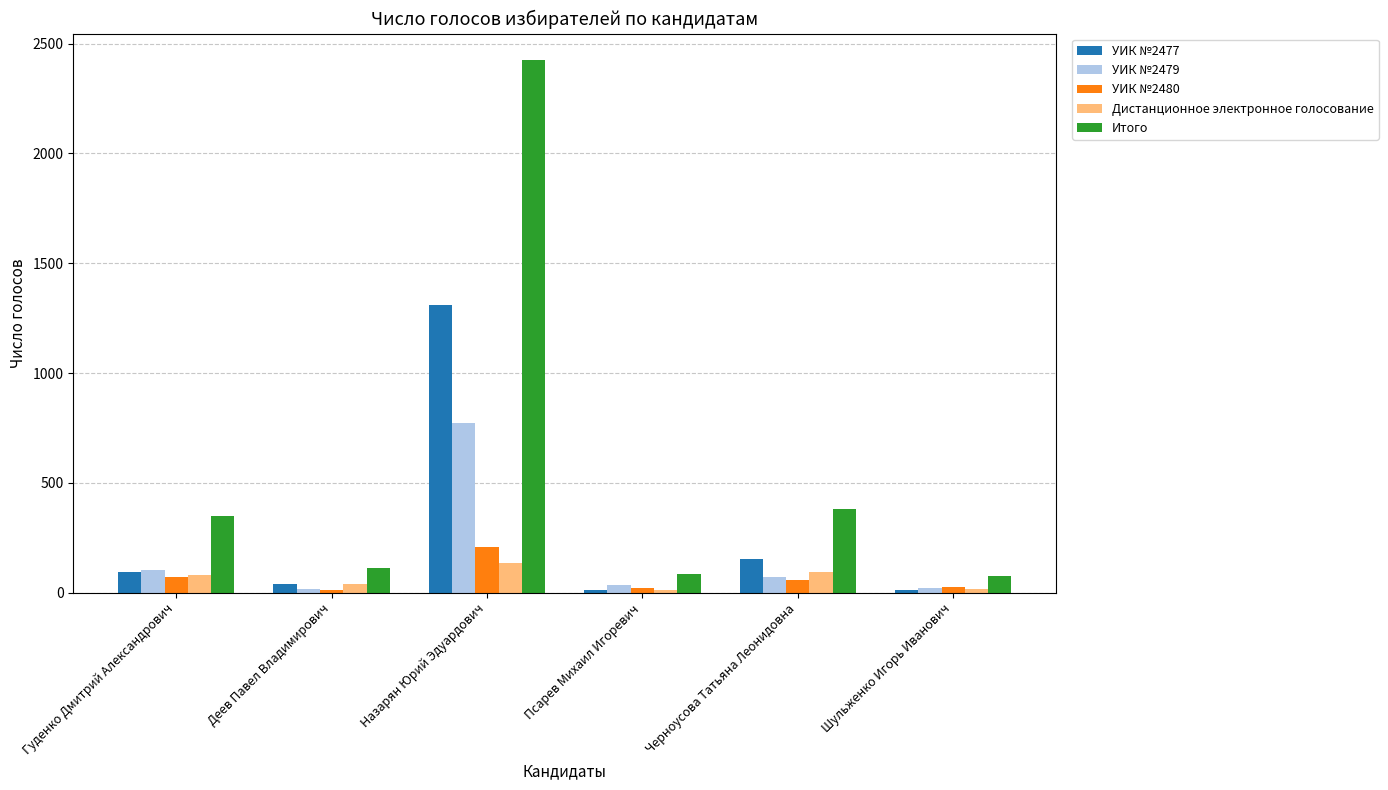

The value of УИК №2480 at Черноусова Татьяна Леонидовна is 59. True or false?

True